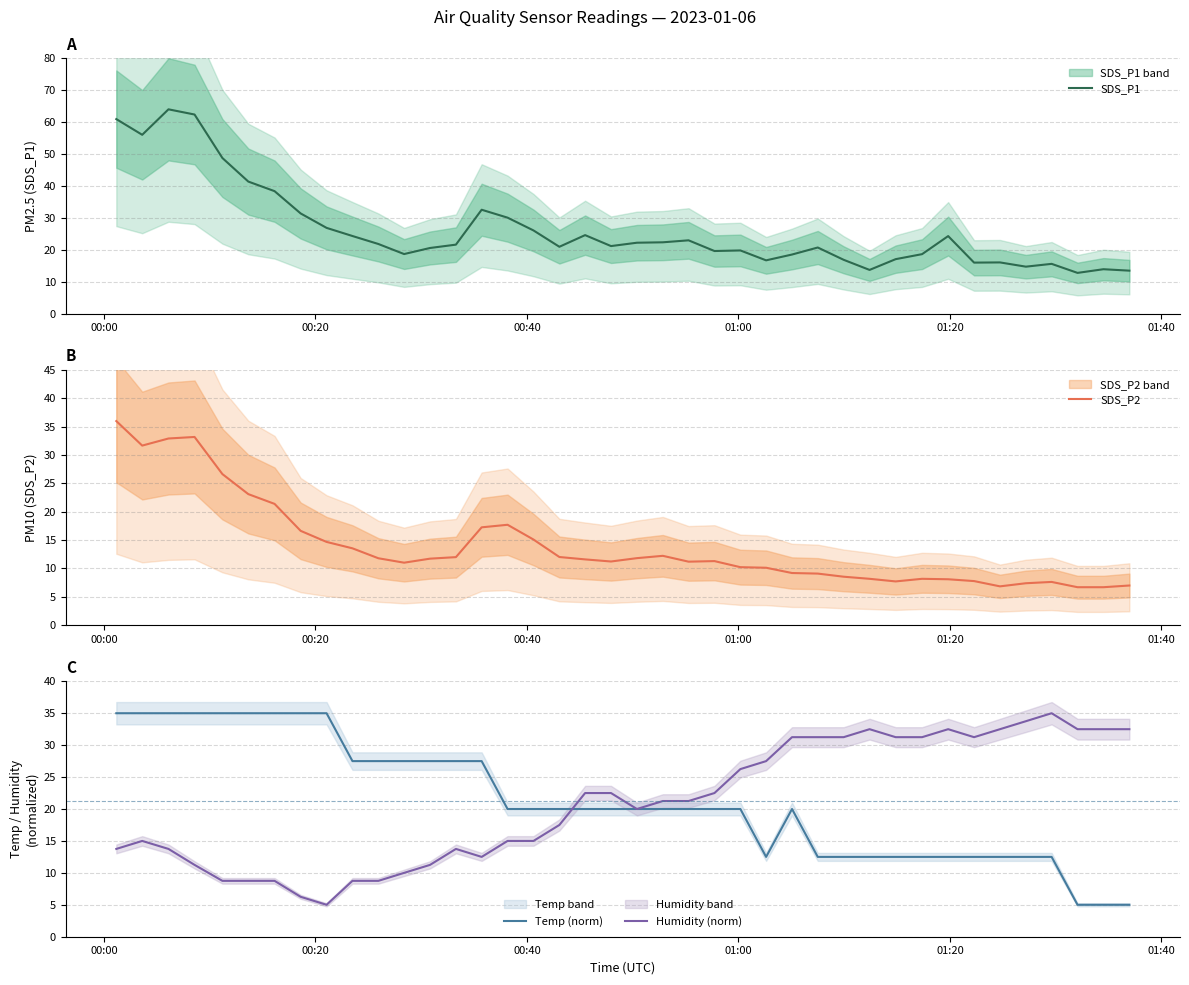

At how many categories does at least one series exceed 30?

25